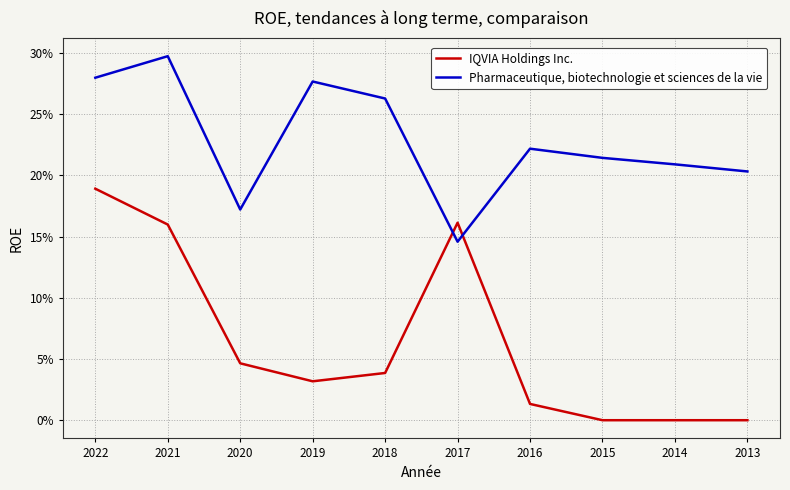

Reading left to right, transcribe all the data shown in this chart.

IQVIA Holdings Inc.: 2022=0.2	2021=0.2	2020=0.0	2019=0.0	2018=0.0	2017=0.2	2016=0.0	2015=0.0	2014=0.0	2013=0.0
Pharmaceutique, biotechnologie et sciences de la vie: 2022=0.3	2021=0.3	2020=0.2	2019=0.3	2018=0.3	2017=0.1	2016=0.2	2015=0.2	2014=0.2	2013=0.2